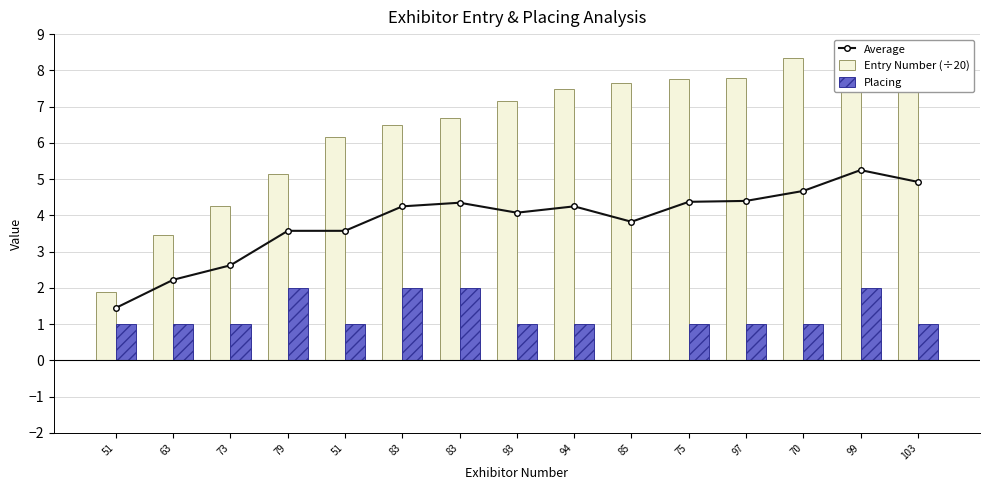

Is it true that Placing equals 2.0 at 79?

True